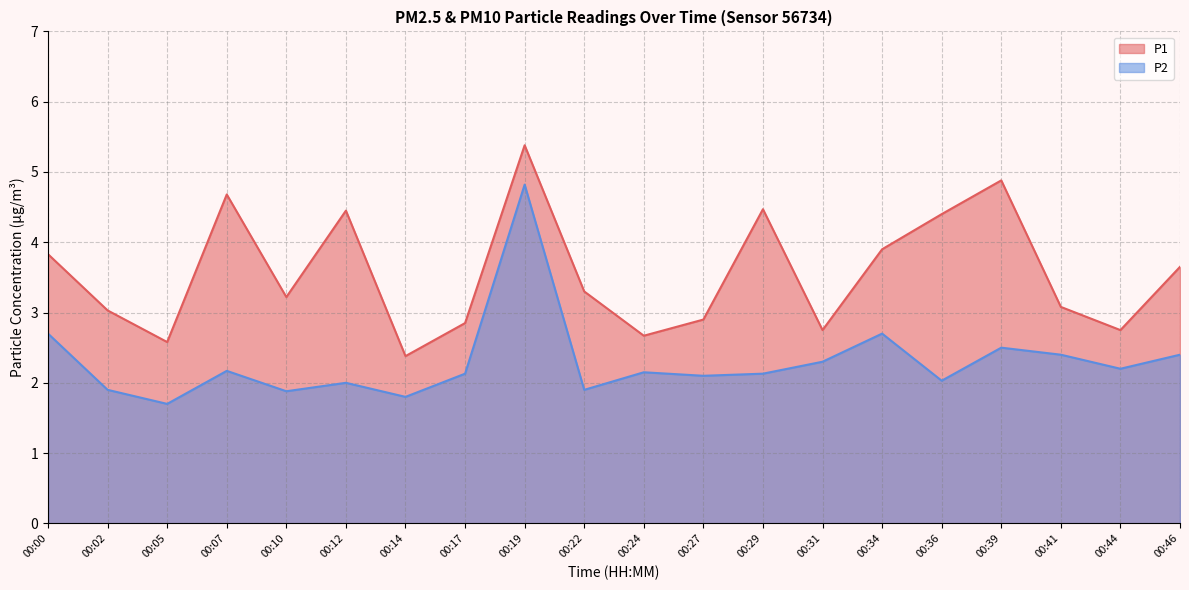

At which category is the sum across all series the highest?

00:19